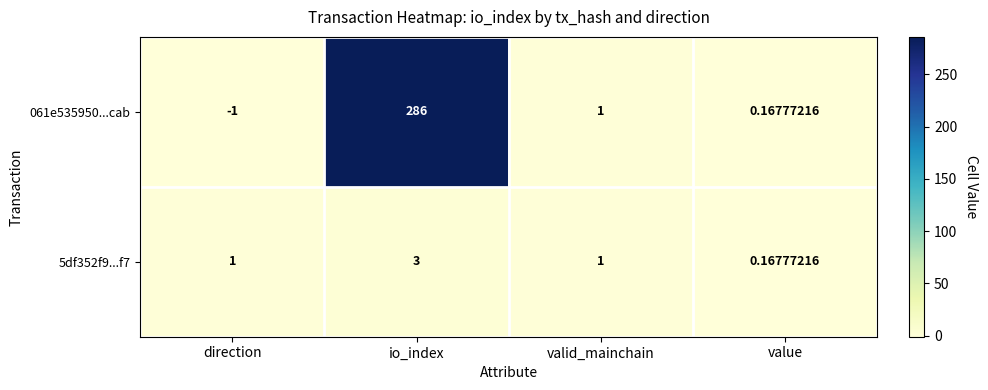

Count the number of categories in the chart.

4